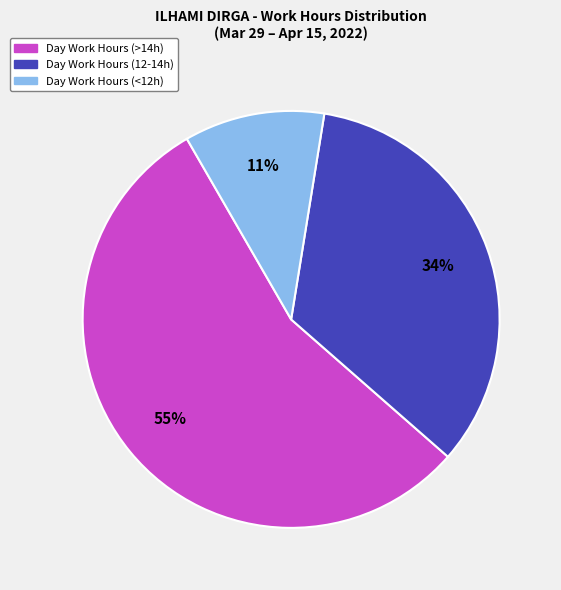

Is there any slice that represents more than half of the pie?

Yes